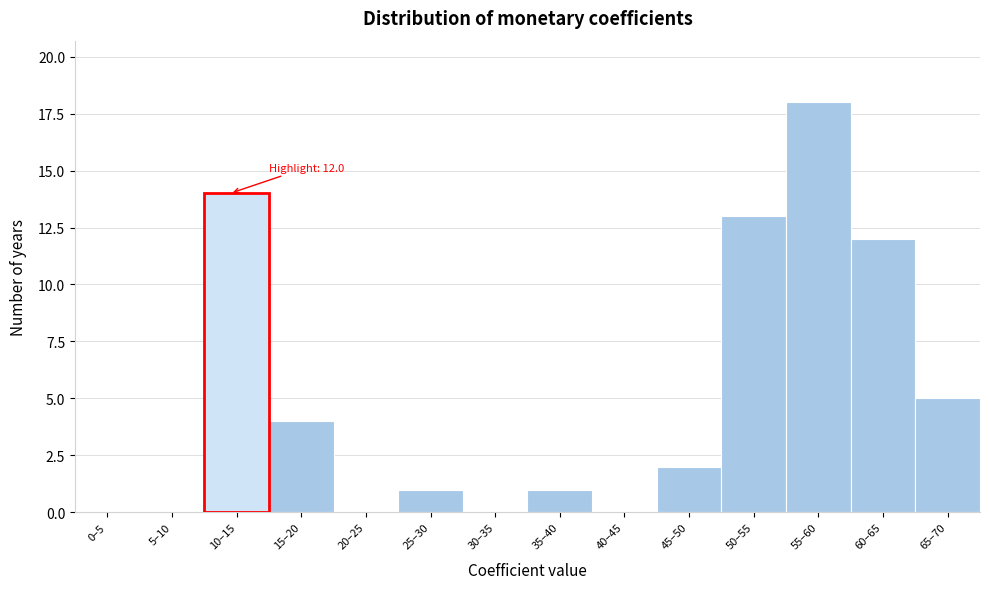

Reading left to right, extract all data points from this chart.

0–5=0	5–10=0	10–15=14	15–20=4	20–25=0	25–30=1	30–35=0	35–40=1	40–45=0	45–50=2	50–55=13	55–60=18	60–65=12	65–70=5